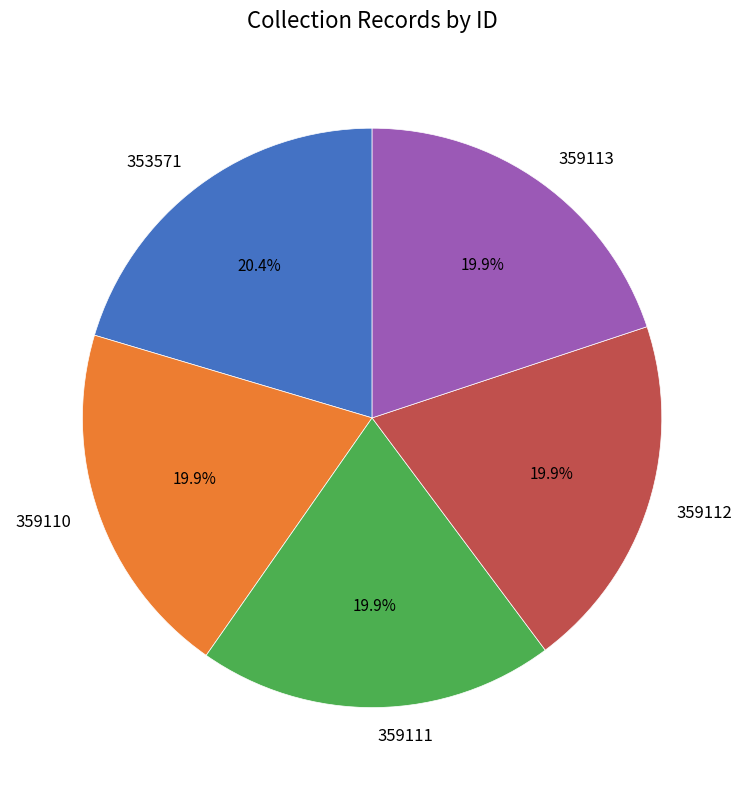

Is there a majority slice in this chart?

No